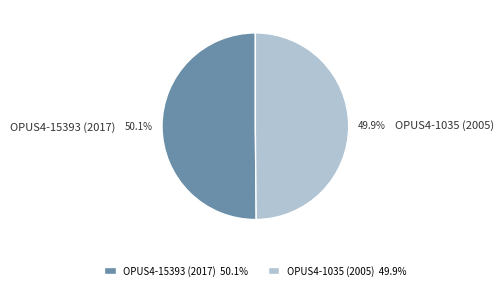

Is there a majority slice in this chart?

Yes